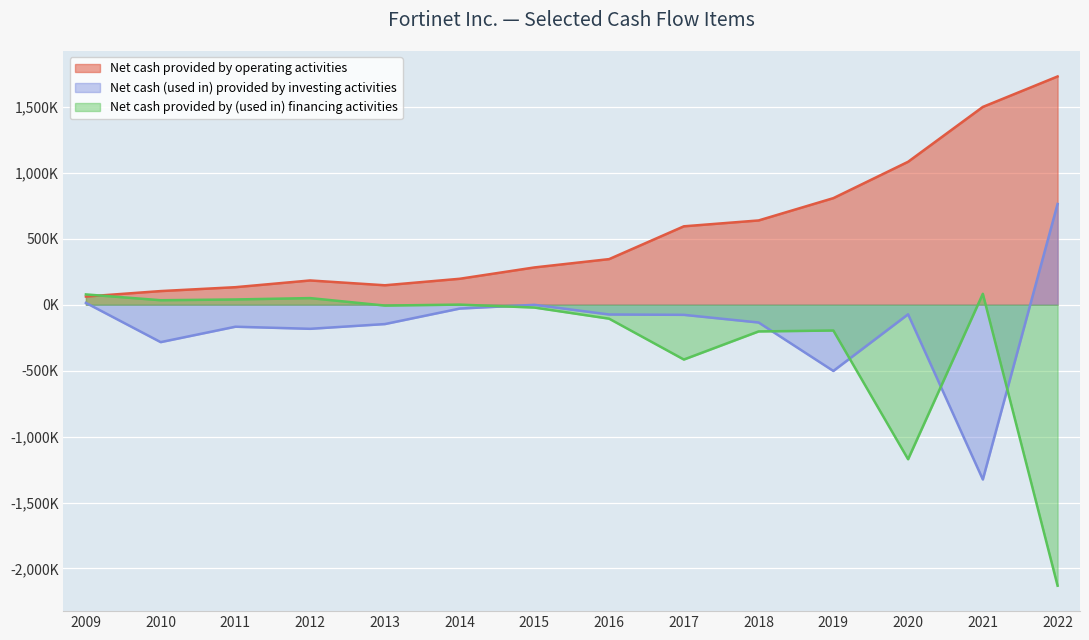

Reading right to left, extract all data points from this chart.

Net cash provided by operating activities: 1730600	1499700	1083700	808000	638900	594405	345708	282547	196582	147384	183866	132842	103383	61971
Net cash (used in) provided by investing activities: 763900	-1325100	-72800	-502300	-134900	-76803	-74123	-967	-29350	-146734	-182711	-166826	-283710	13757
Net cash provided by (used in) financing activities: -2130300	82800	-1171600	-195600	-202600	-415601	-105859	-21557	749	-6423	50156	39797	34019	78049